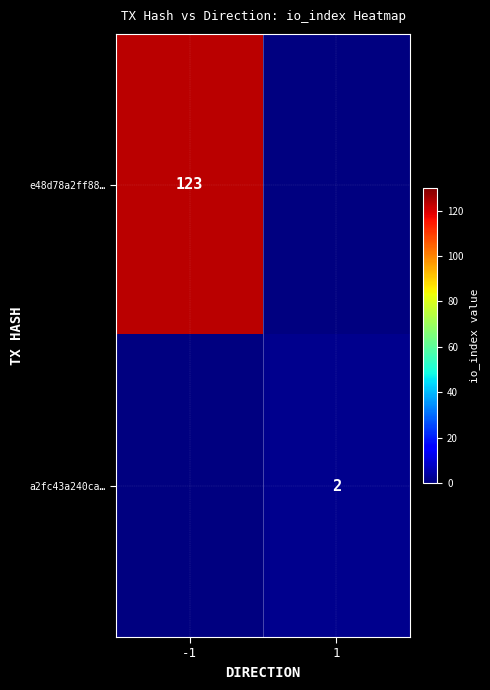

How many categories are shown in the chart?

2